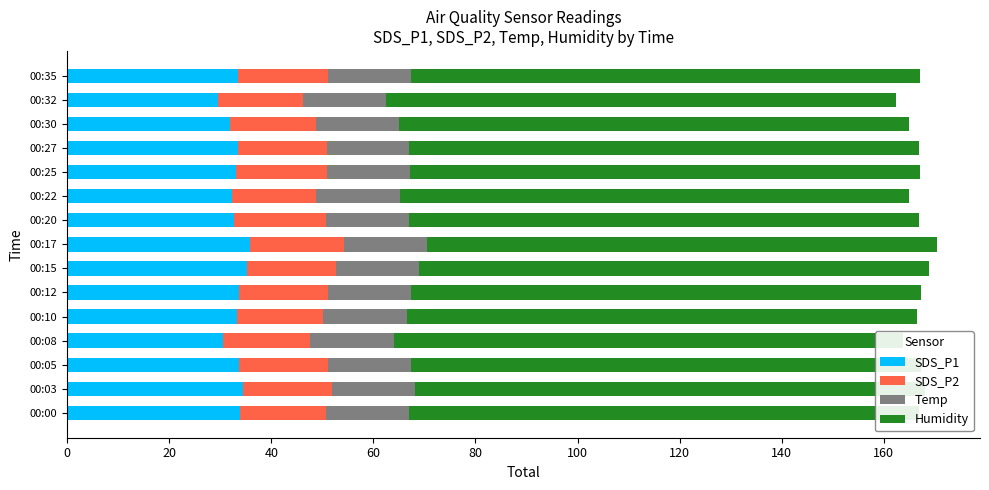

Is the value of SDS_P1 at 00:35 greater than the value of Temp at 00:27?

Yes